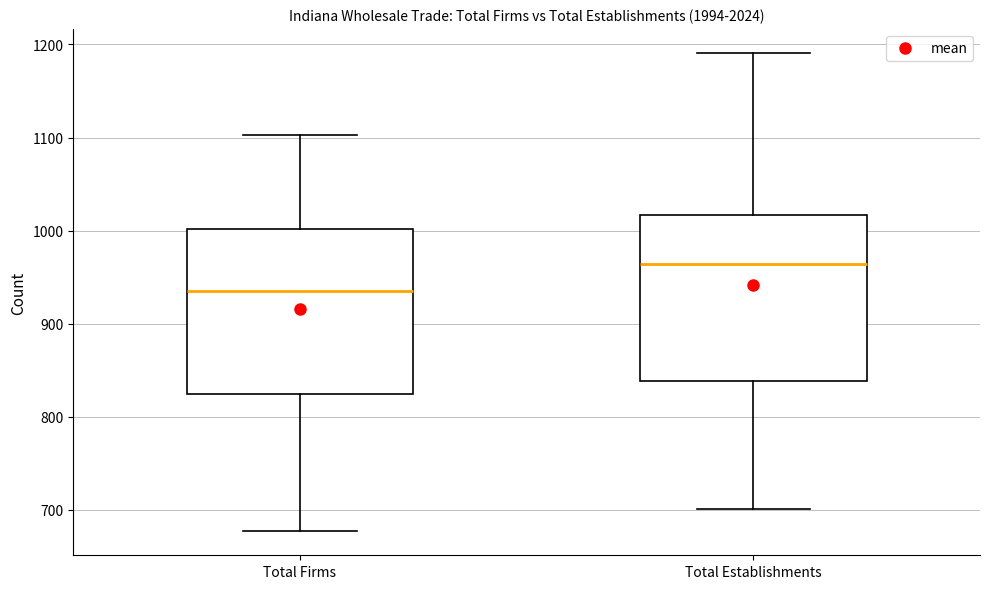

Reading left to right, read every box against the y-axis: the position of its median line, the range the box covers, and the ends of its whiskers. The values are not printed on the chart, so give them approximately, as read against the axis.

Total Firms: median 940, box 830 to 1000, whiskers 680 to 1100
Total Establishments: median 960, box 840 to 1020, whiskers 700 to 1190